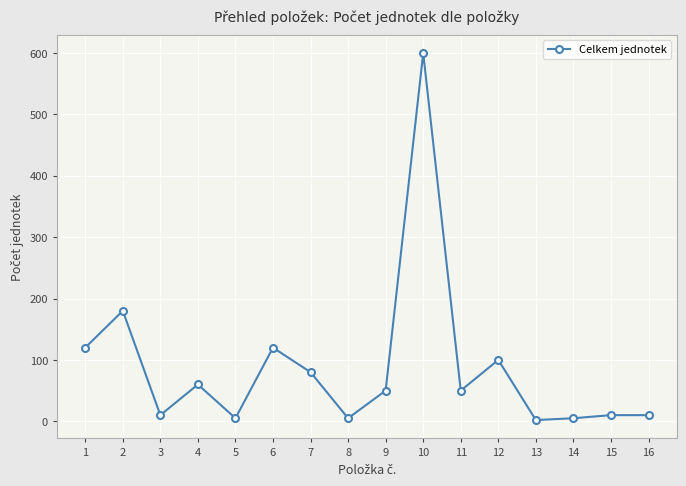

What is the difference between the values at 10 and 13?

598